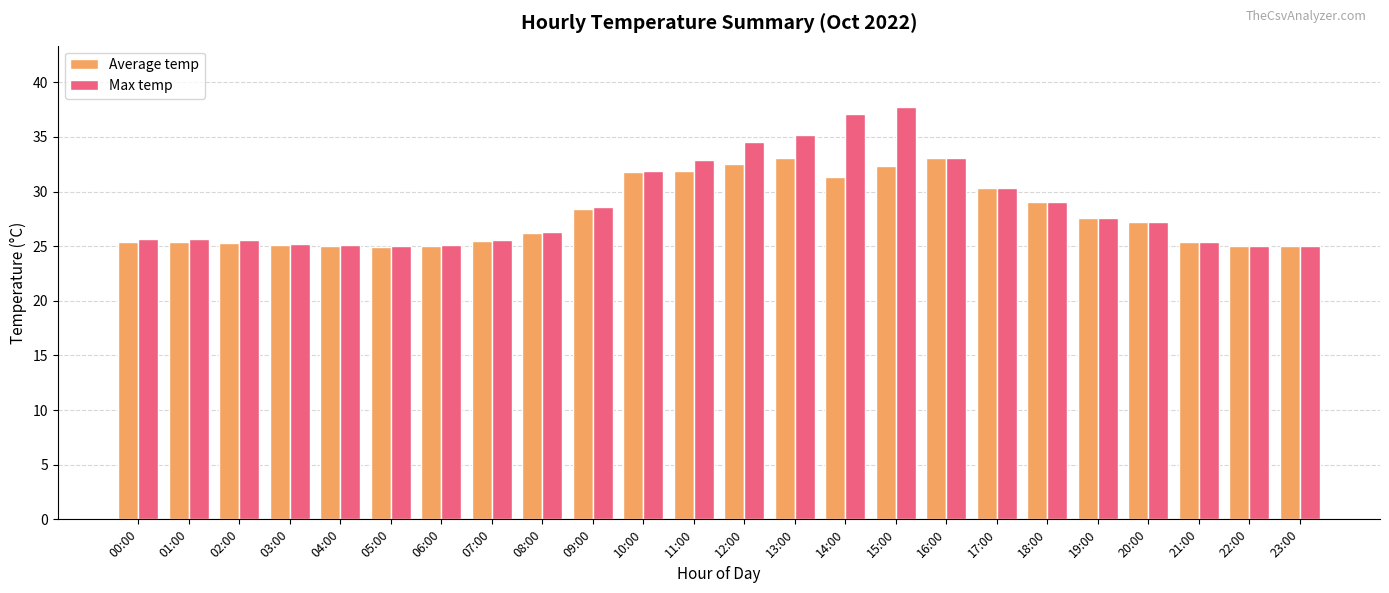

The value of Average temp at 10:00 is 9.0. True or false?

False